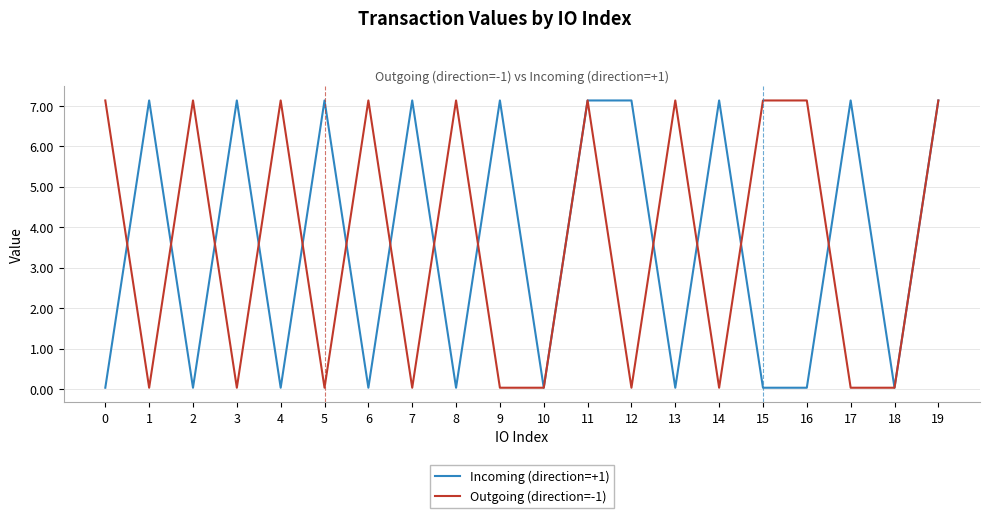

Is the value of Outgoing (direction=-1) at 10 greater than the value of Incoming (direction=+1) at 1?

No